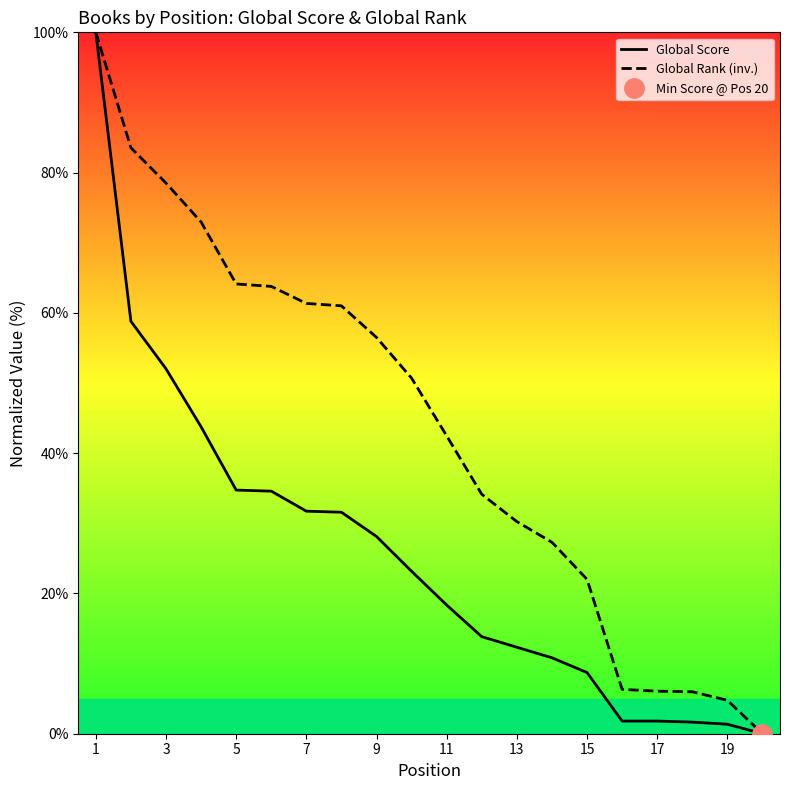

What is the sum of all Global Rank (inv.) values?

871.8